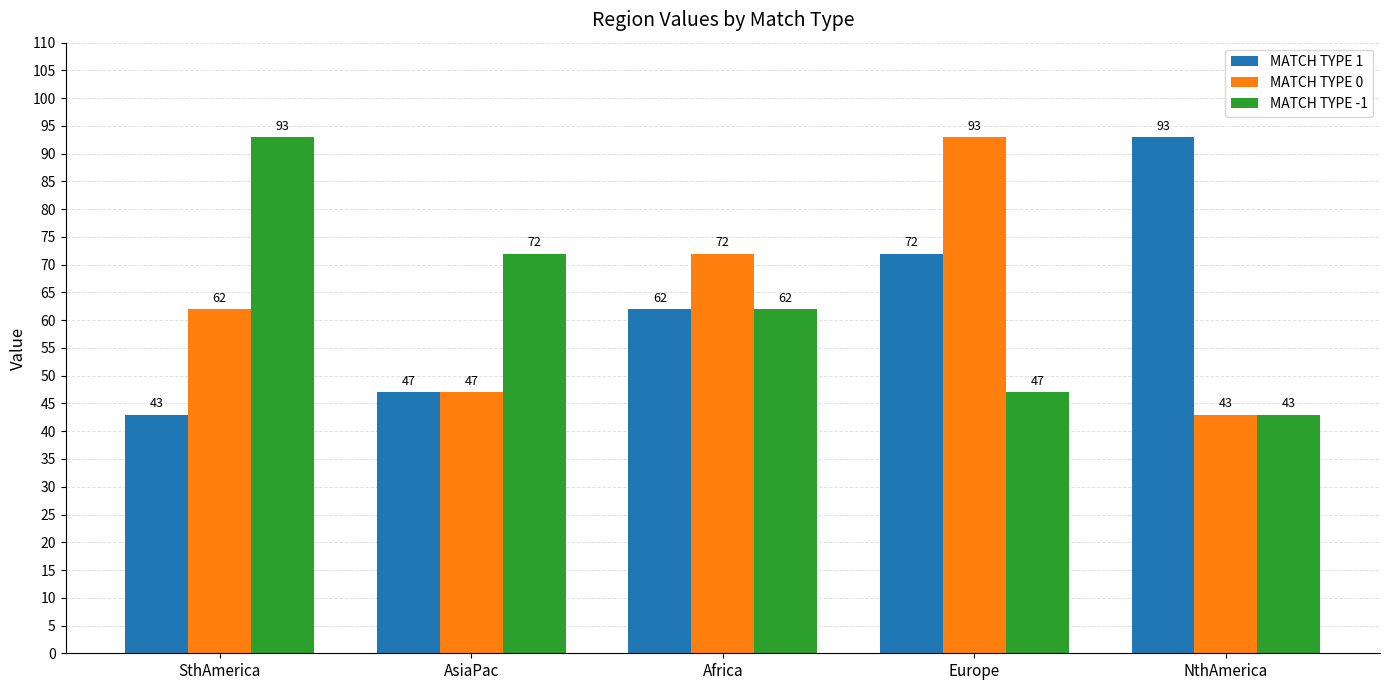

What is the label of the 4th bar from the left?

Europe